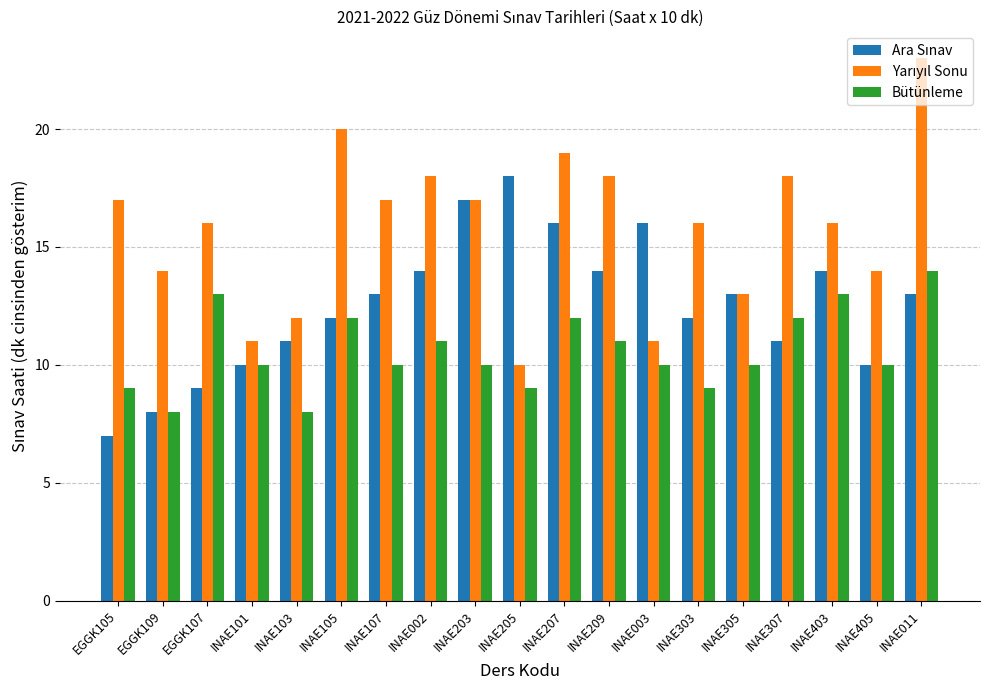

Count the number of categories in the chart.

19